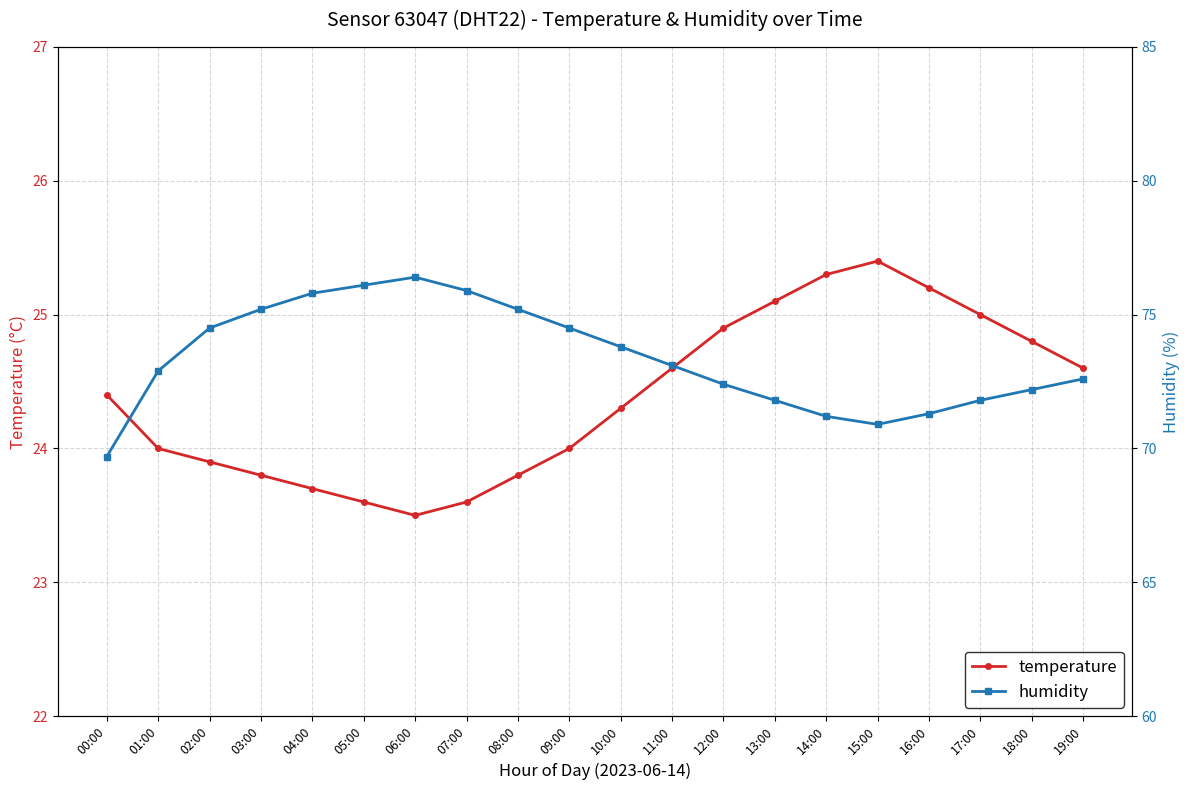

List the series in order of their overall mean, lowest first.

temperature, humidity